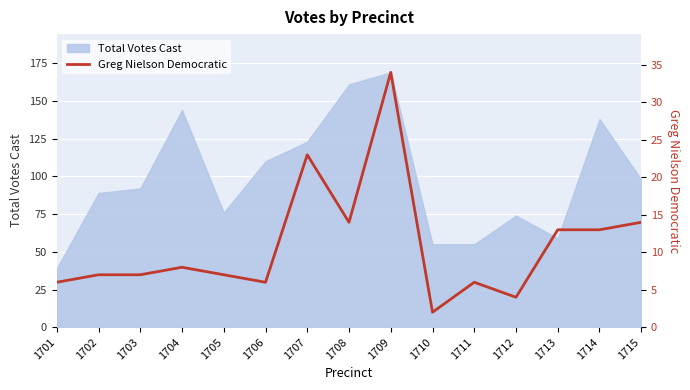

How many data points are above 7?

7